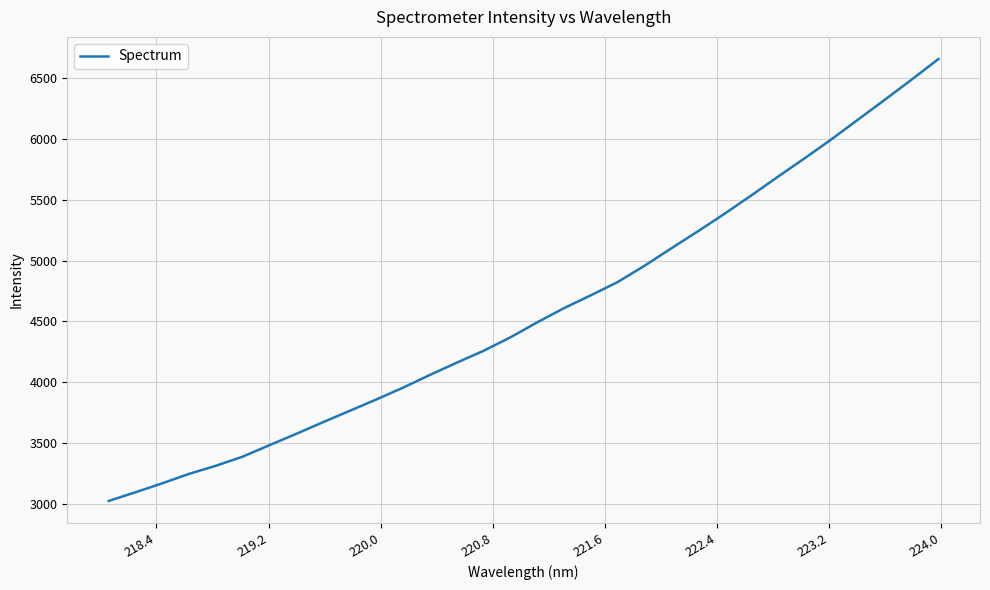

What is the sum of all values?

146388.9